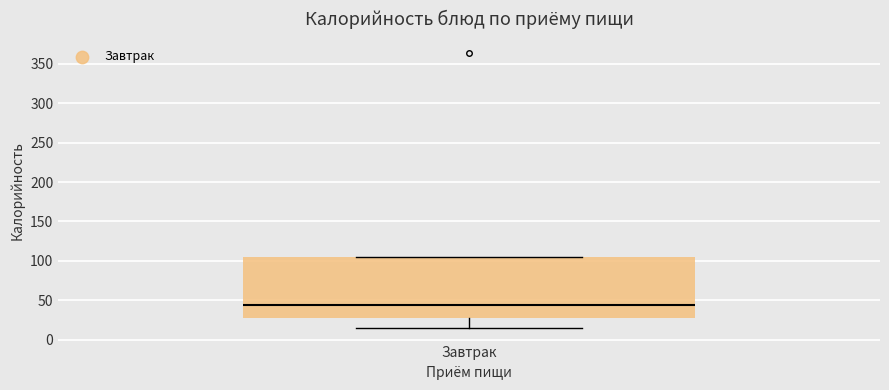

Transcribe this box plot: give where the median line is, the range the box spans, and where the two whiskers end, as read against the y-axis. The values are not printed on the chart, so give them approximately, as read against the axis.

median 45, box 25 to 105, whiskers 15 to 105